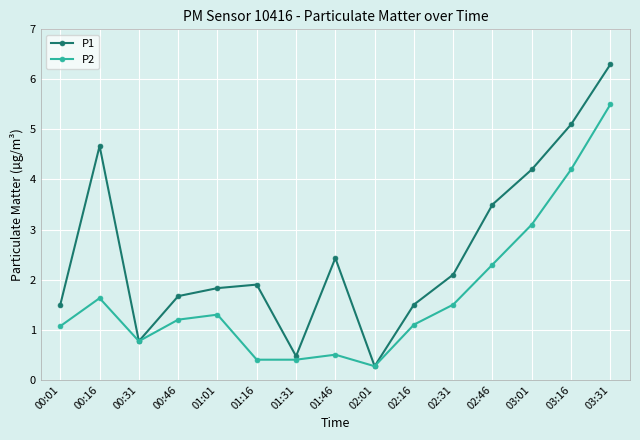

Reading right to left, what are all the values shown in this chart?

P1: 6.3	5.1	4.2	3.5	2.1	1.5	0.3	2.4	0.5	1.9	1.8	1.7	0.8	4.7	1.5
P2: 5.5	4.2	3.1	2.3	1.5	1.1	0.3	0.5	0.4	0.4	1.3	1.2	0.8	1.6	1.1